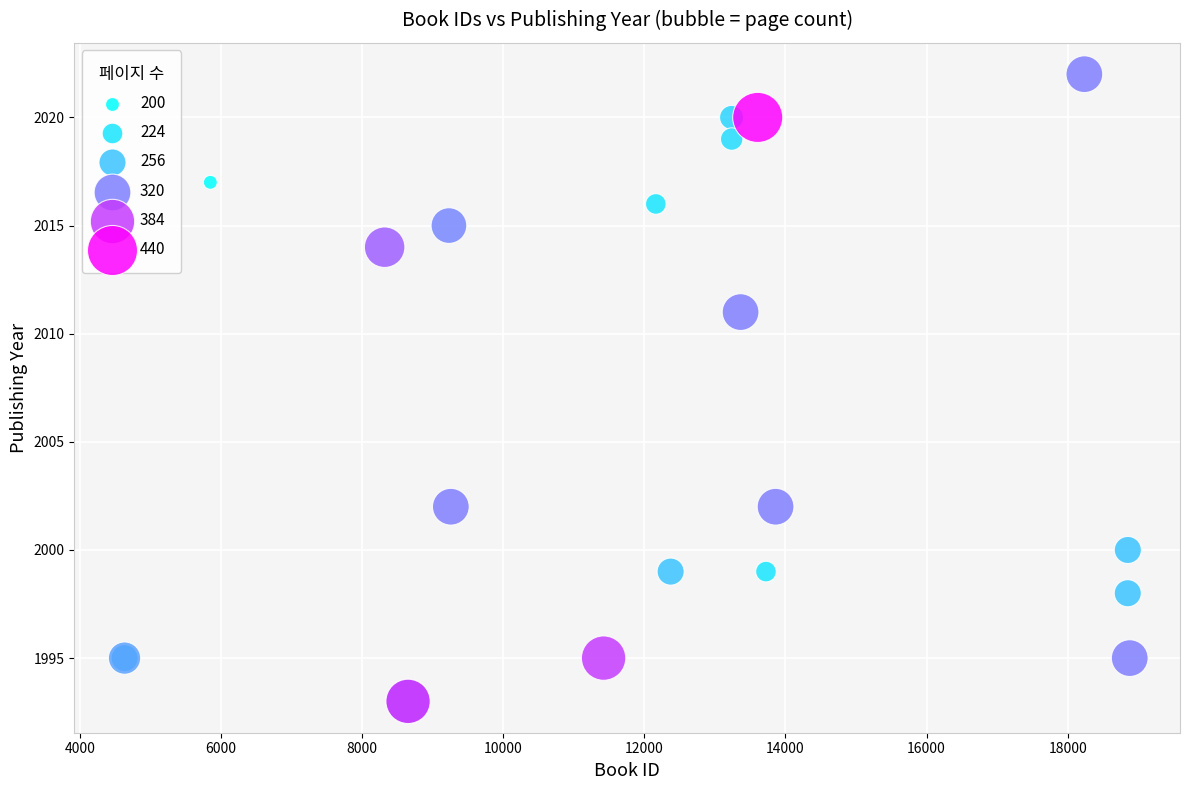

What Y value in the scatter plot is closest to 2007?

2011